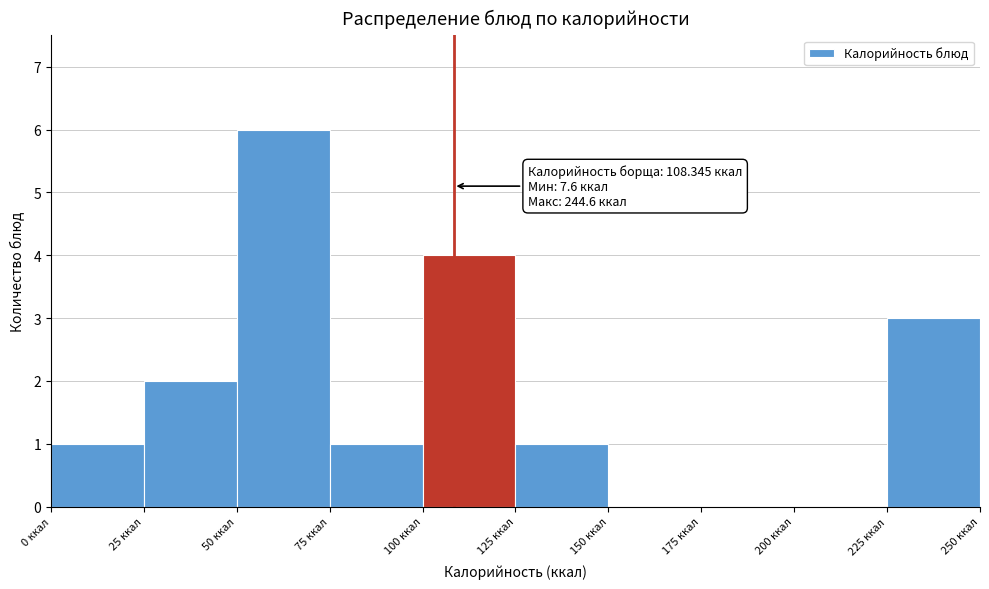

Which range on the x-axis has the tallest bar?

50 to 75